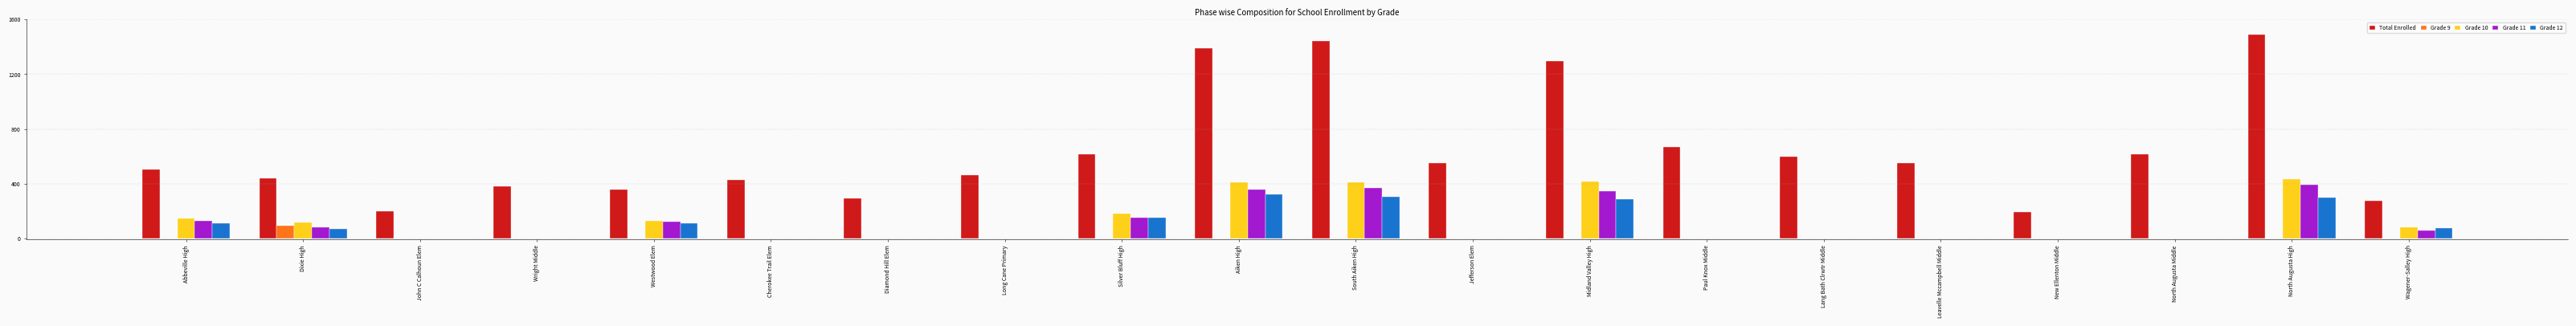

What is the sum of all Total Enrolled values?

12731